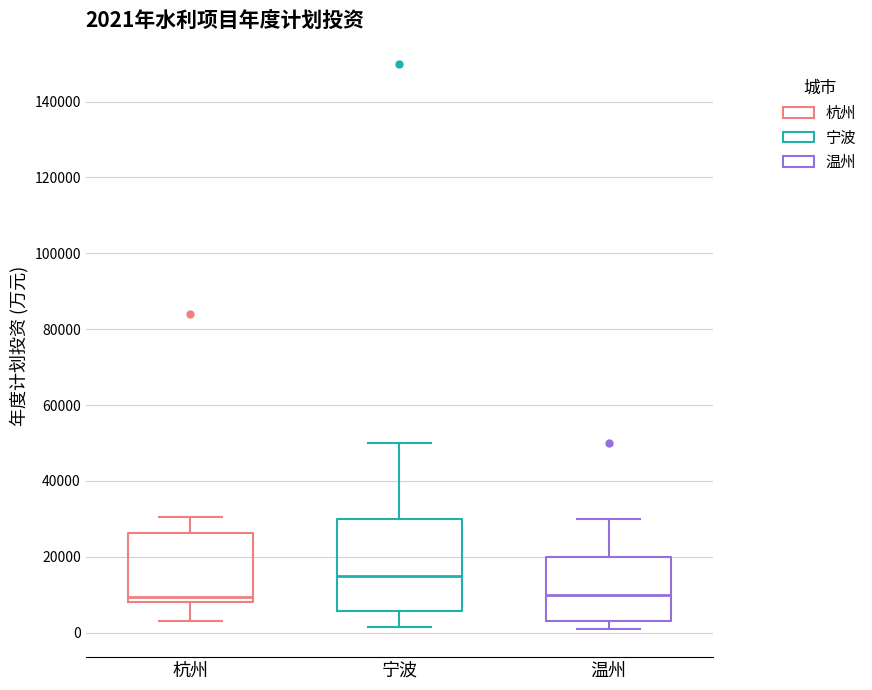

Which box's median line is the highest?

宁波